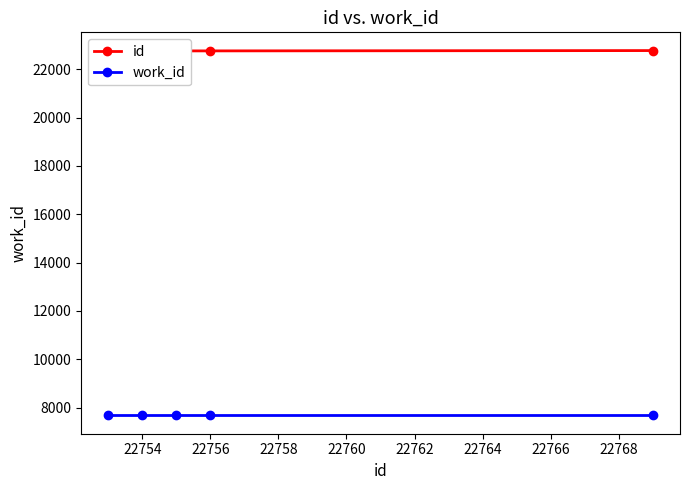

What are all the series names shown in the legend?

id, work_id